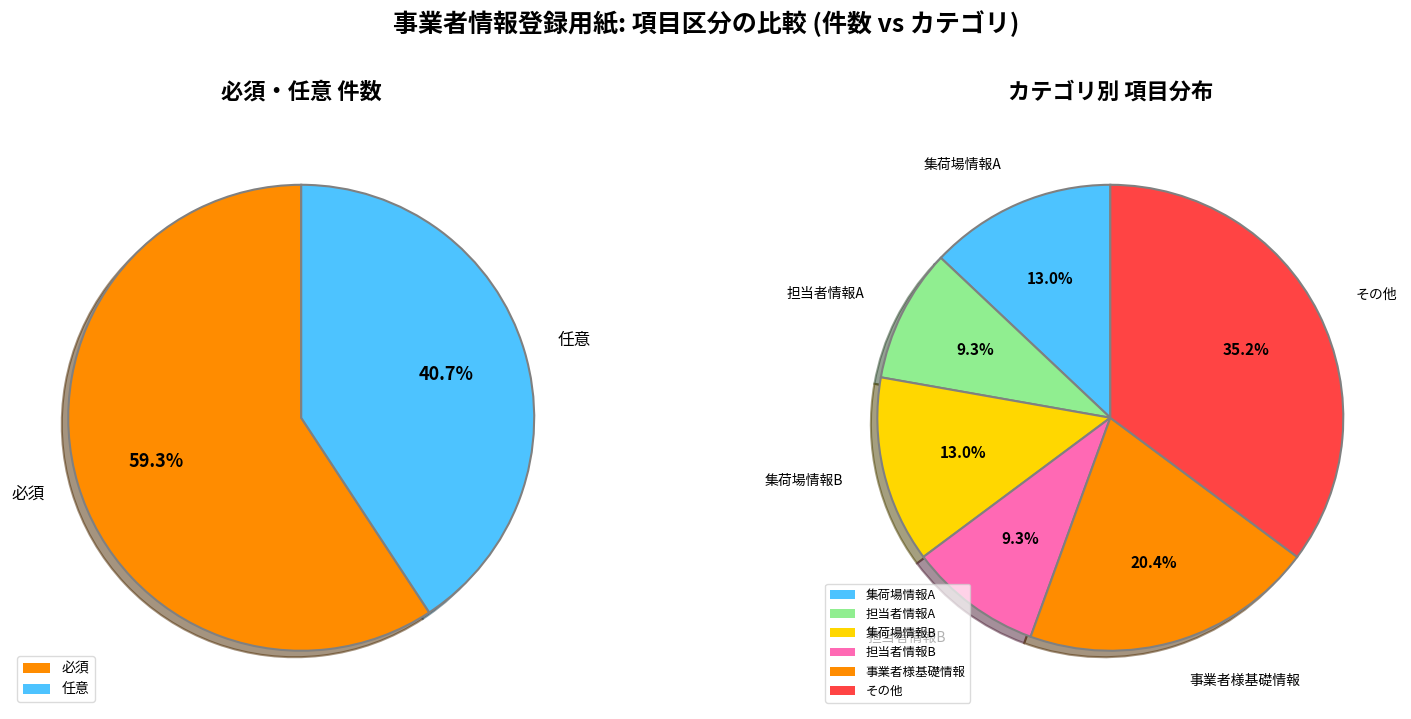

To the nearest percent, what is the combined percentage of 任意 and 必須?

100%